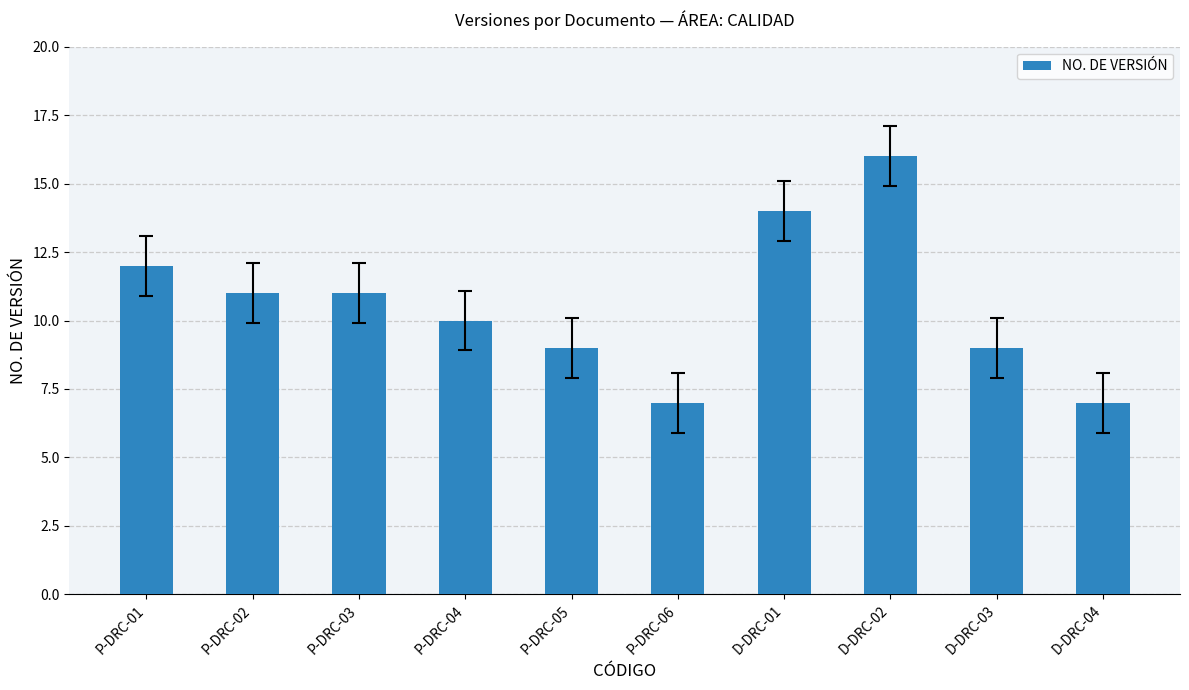

Does the chart contain stacked bars?

No